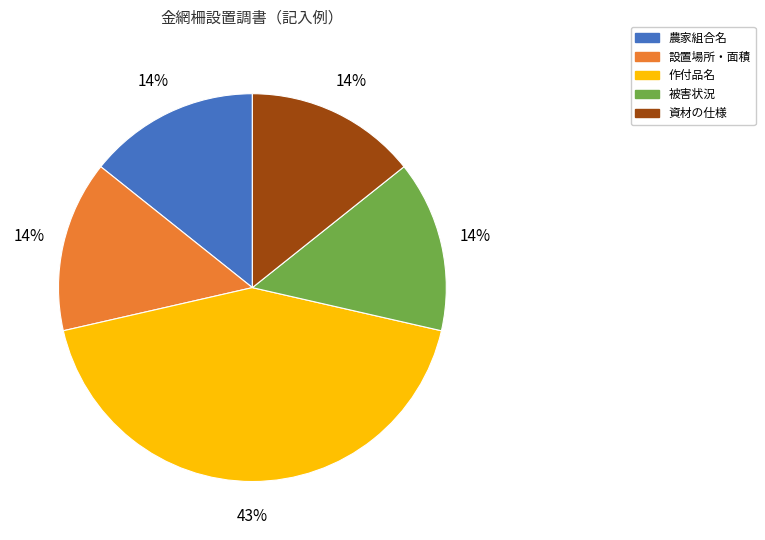

Which category has the biggest portion of the pie?

作付品名